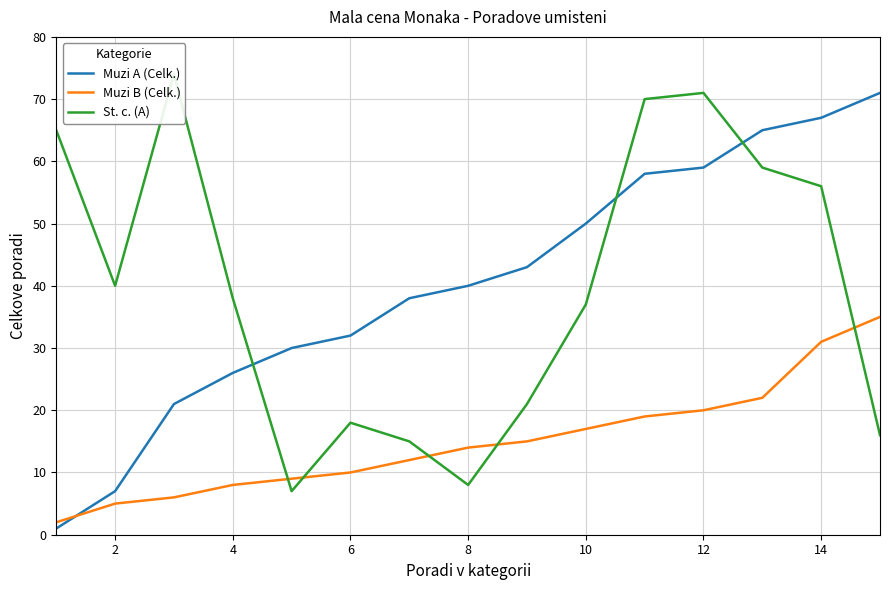

How many lines are shown in the chart?

3